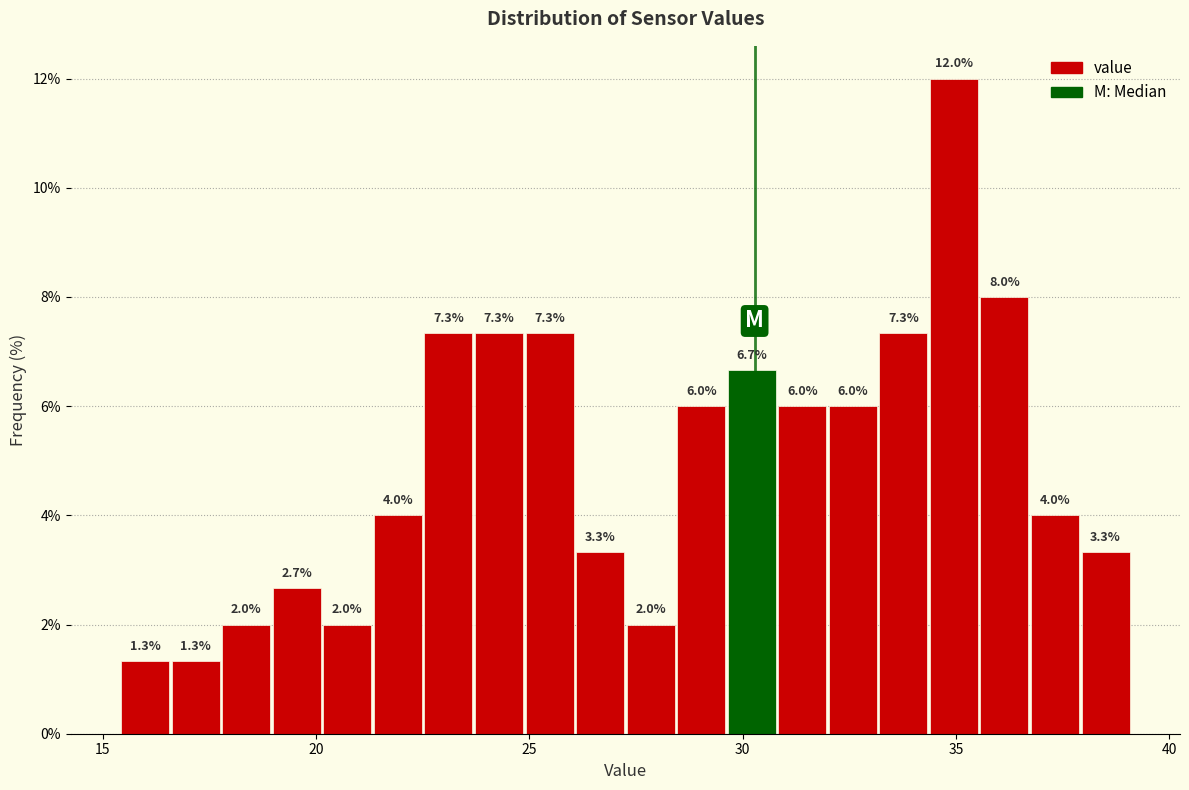

Around what value on the x-axis is the tallest bar? Give the approximate position of its centre, as read against the axis.

35.0